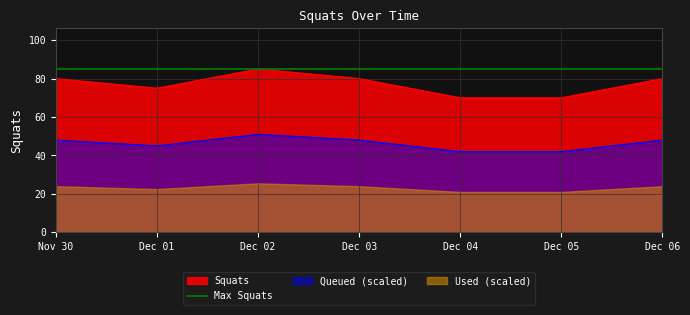

What is the minimum value shown in the chart?

70